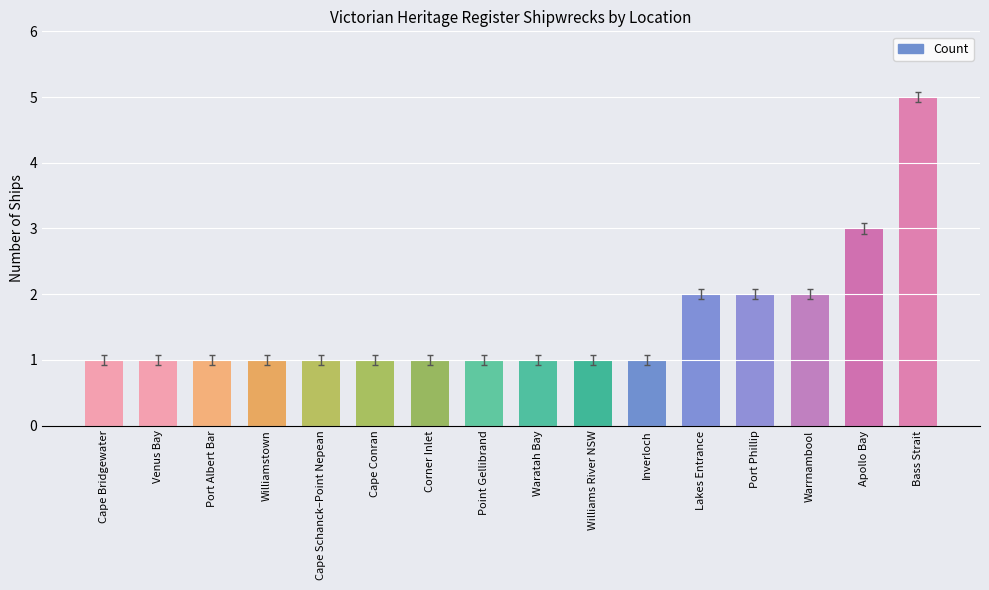

What is the sum of all values?

25